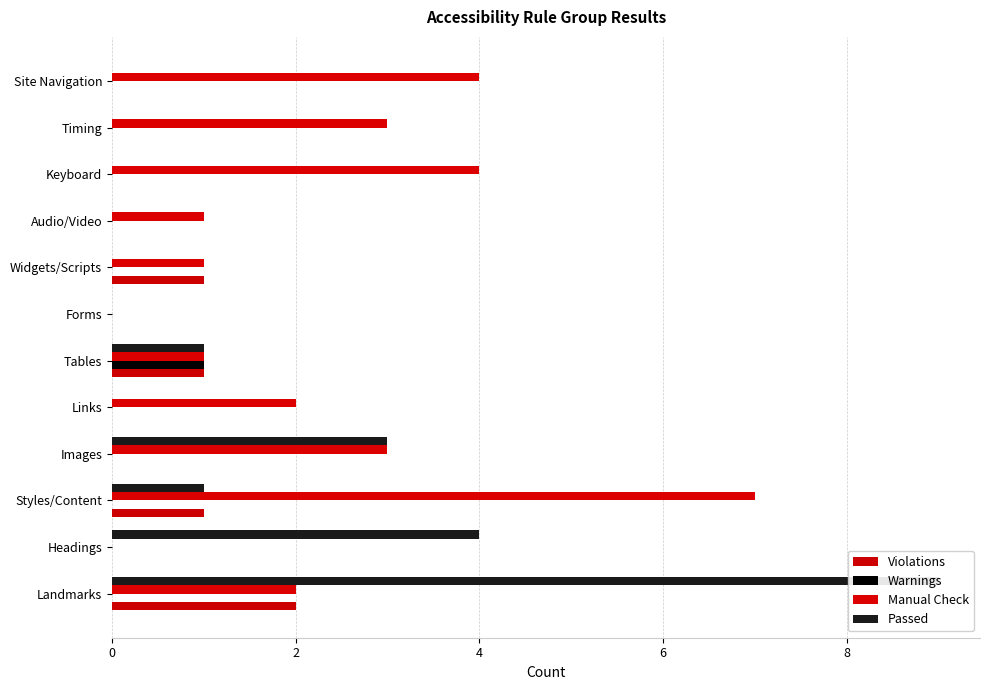

What is the value of the Manual Check bar at the 1st from the left?

2